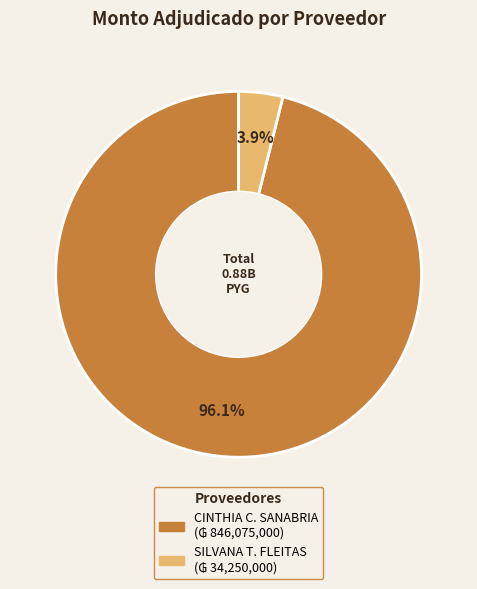

Is there a majority slice in this chart?

Yes